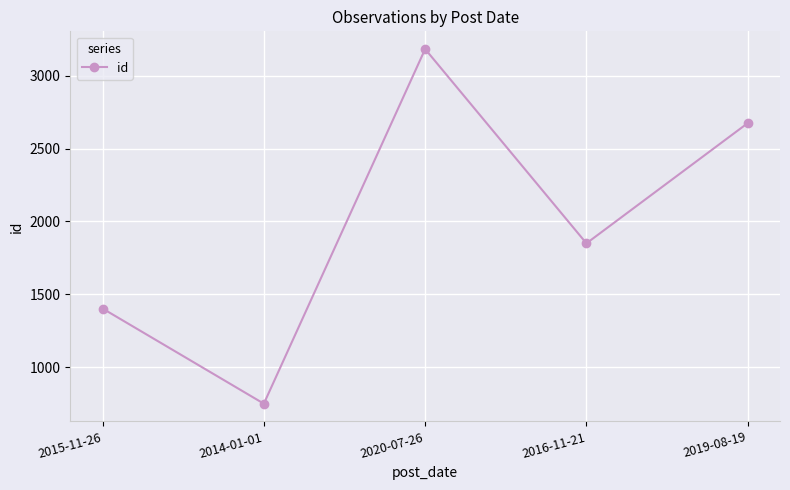

Which category has the highest value across all series?

2020-07-26